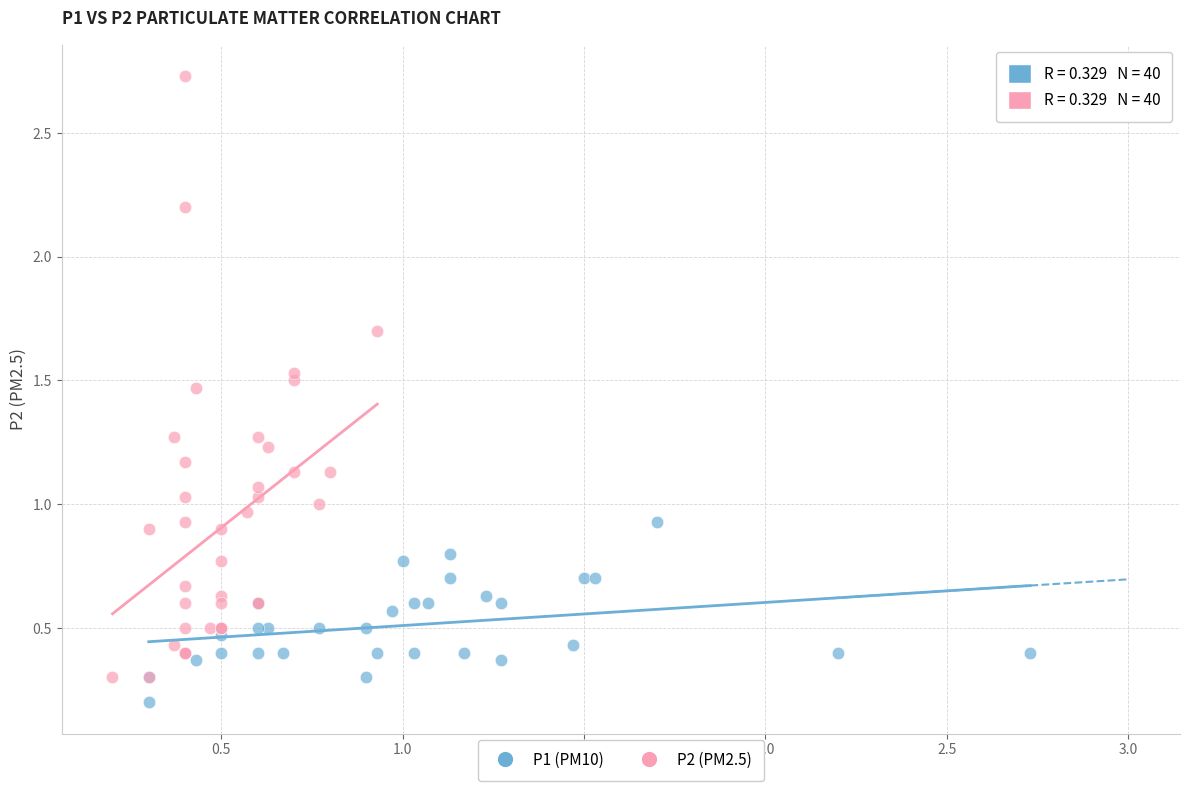

What are all the series names shown in the legend?

P1 (PM10), P2 (PM2.5)